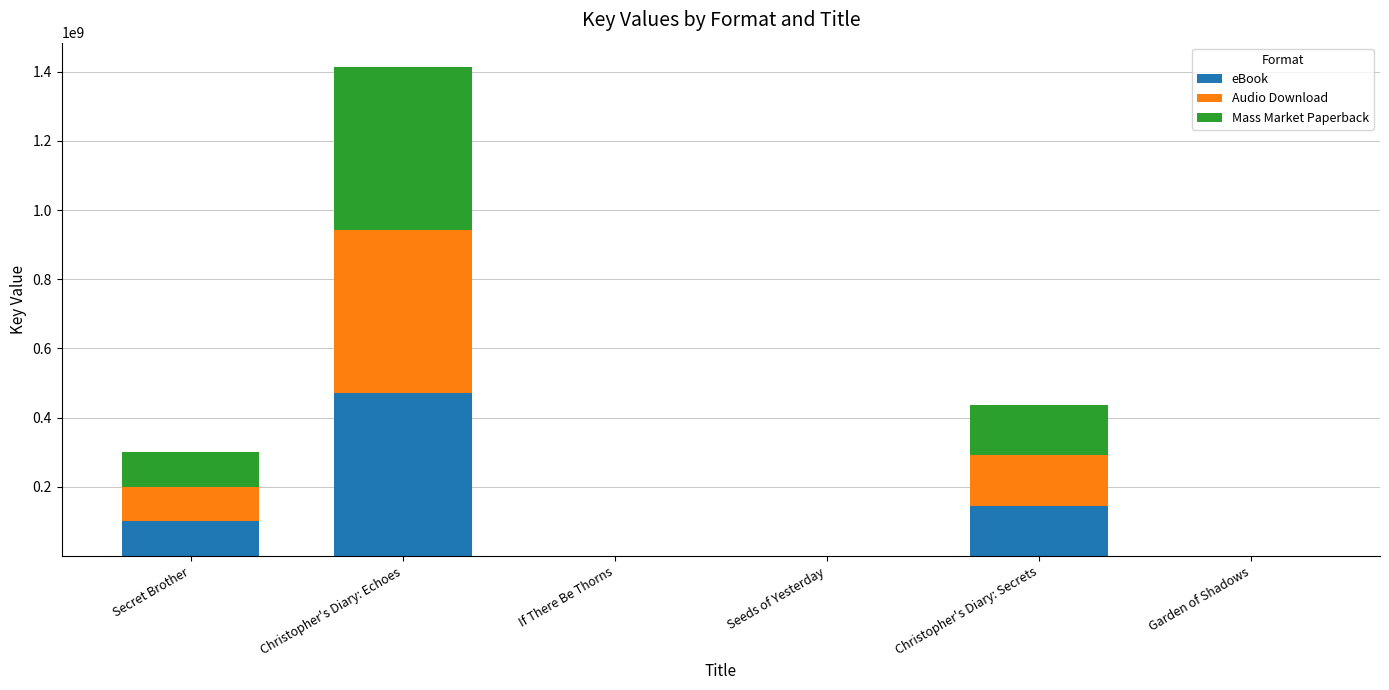

What is the sum of all eBook values?

717299235